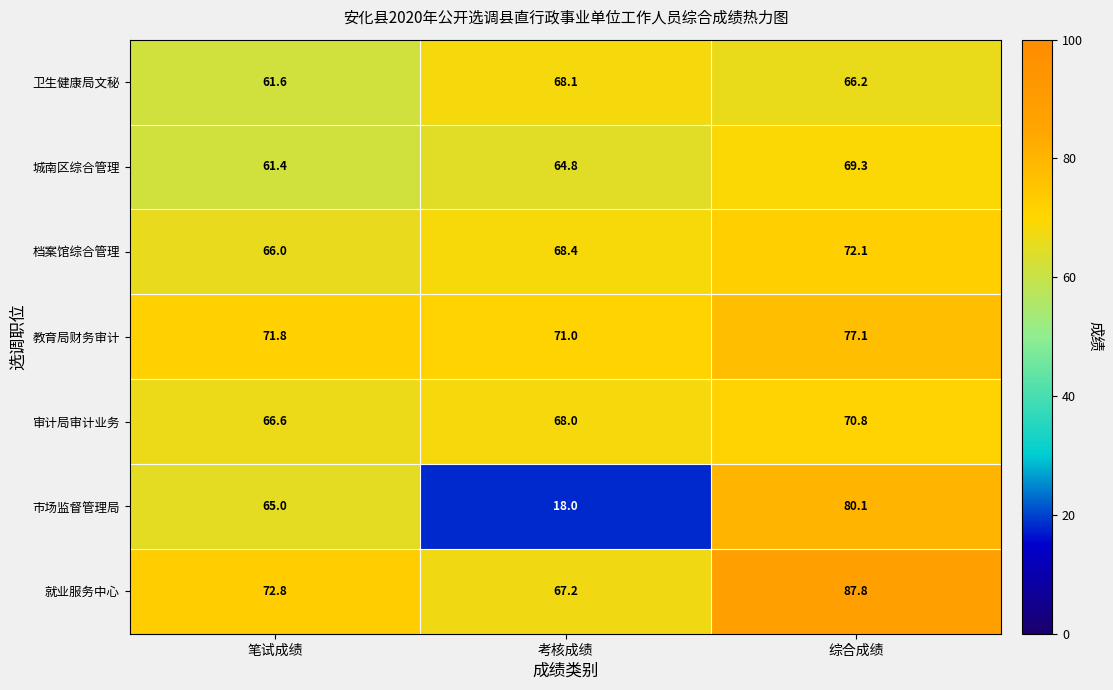

Where does the 档案馆综合管理 series first go above 68?

考核成绩